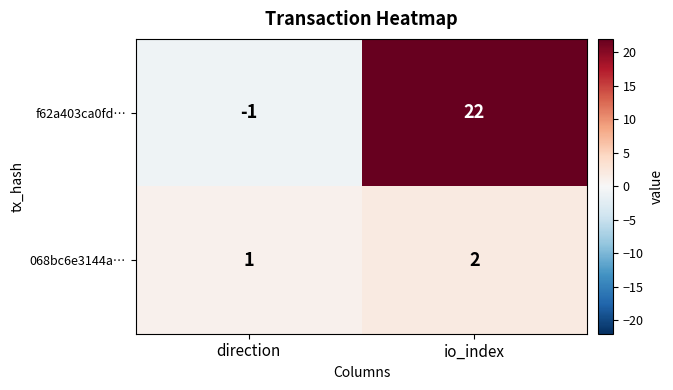

Which series has the largest range (max minus min)?

f62a403ca0fd…